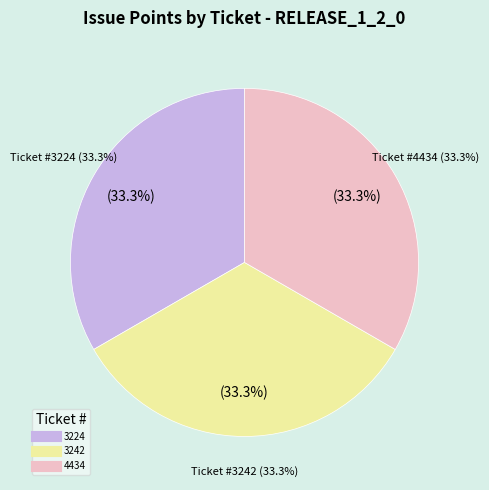

What percentage is the 3224 slice, to the nearest percent?

33%